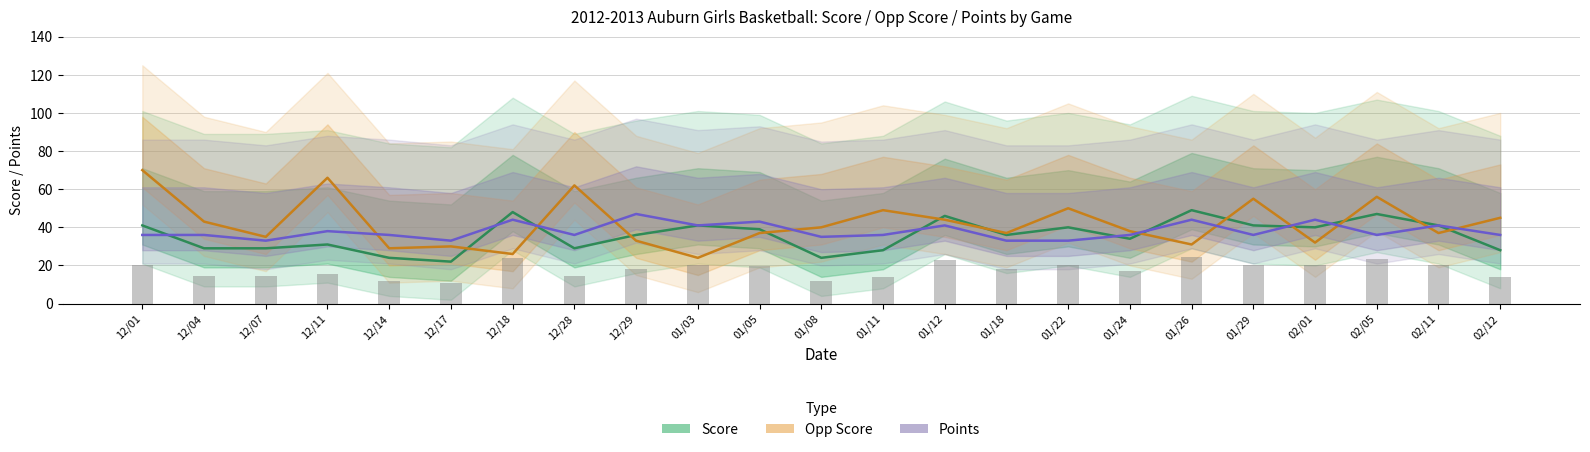

Is it true that Points equals 36 at 01/24?

True